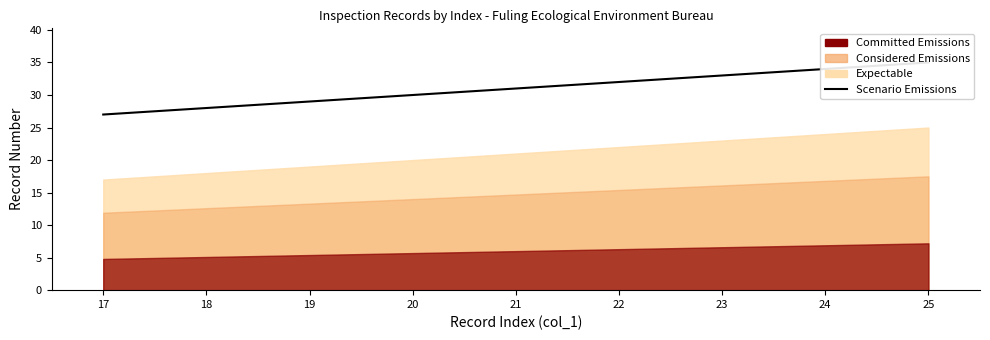

What is the difference between the values at 18 and 19?

1